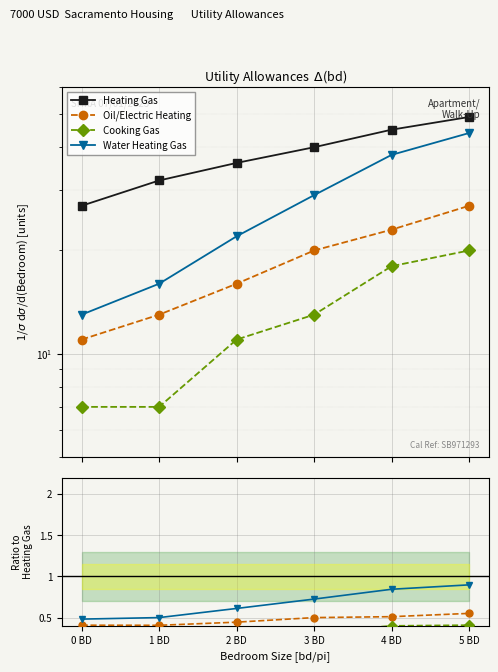

What position from the left is 1 BD?

2